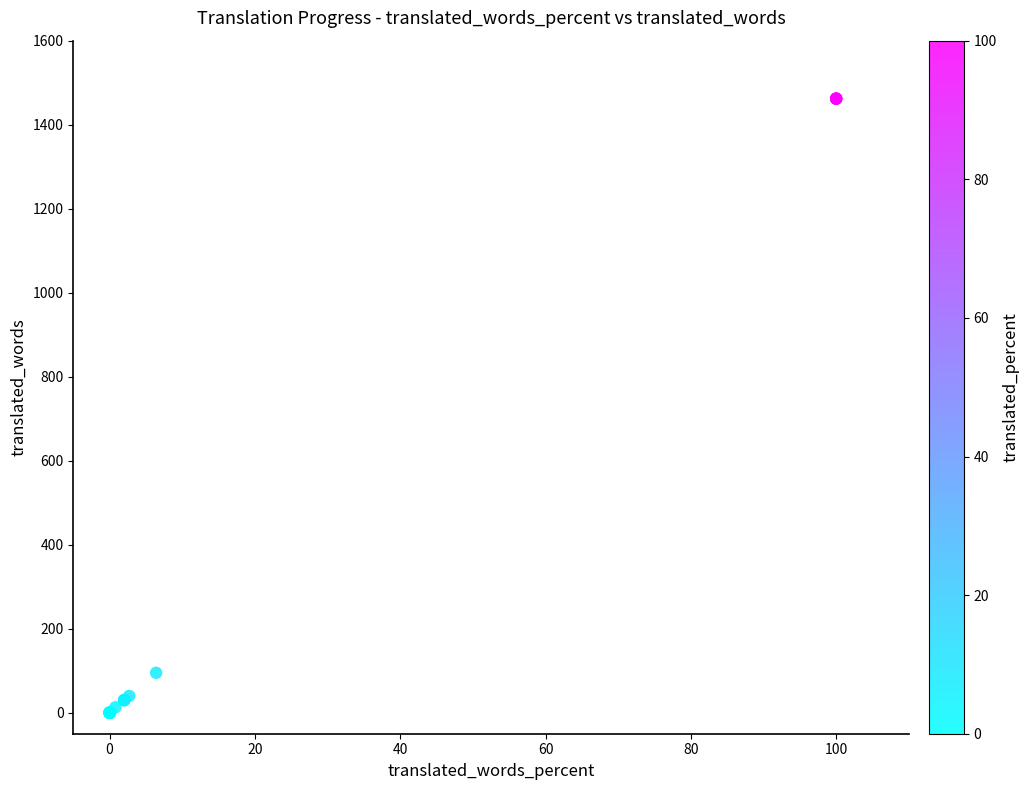

What Y value in the scatter plot is closest to 731?

95